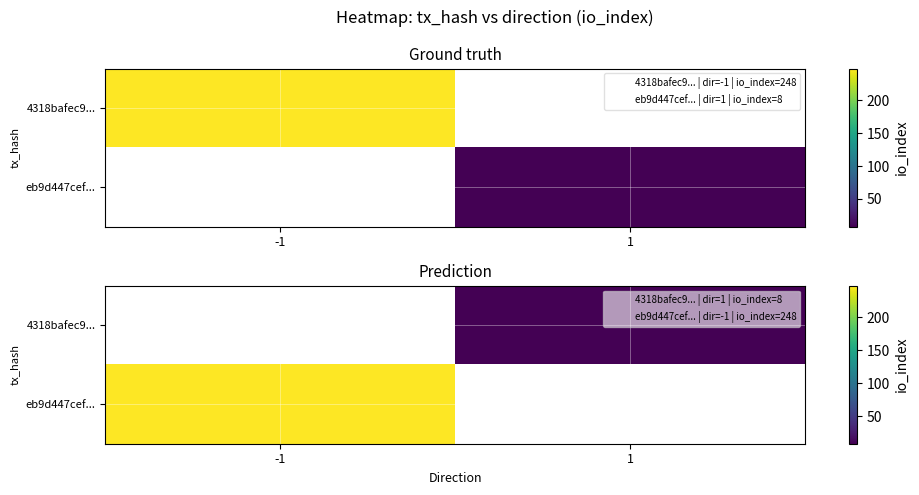

At which label is eb9d447cef... closest to 248?

-1